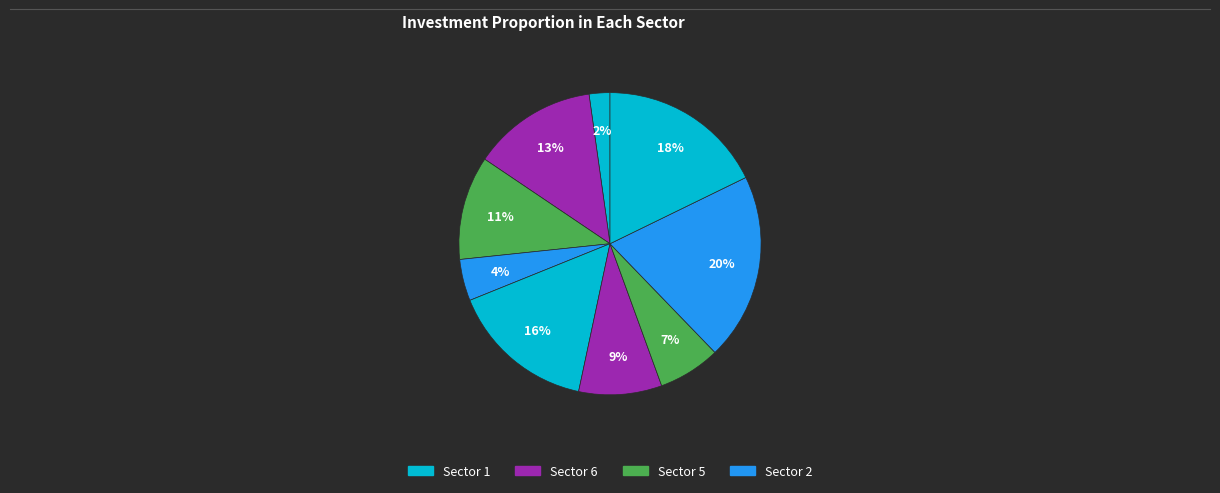

How many slices are in this pie chart?

9